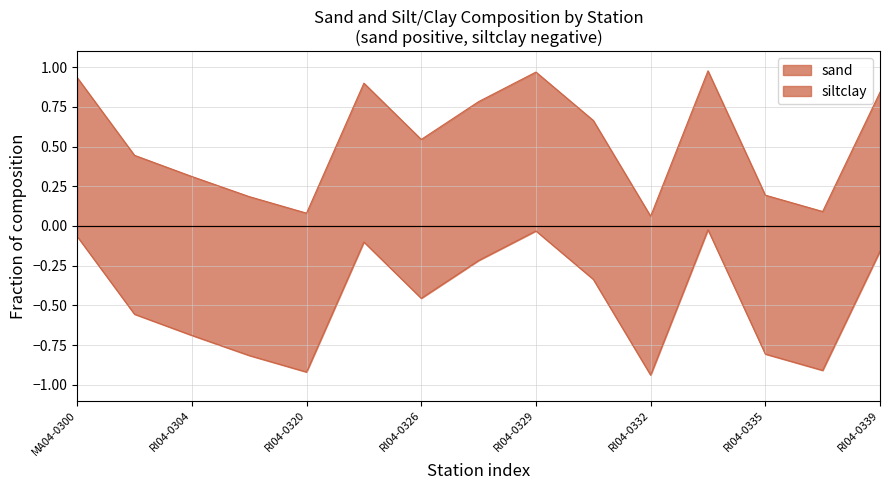

At how many categories does at least one series exceed 0?

15